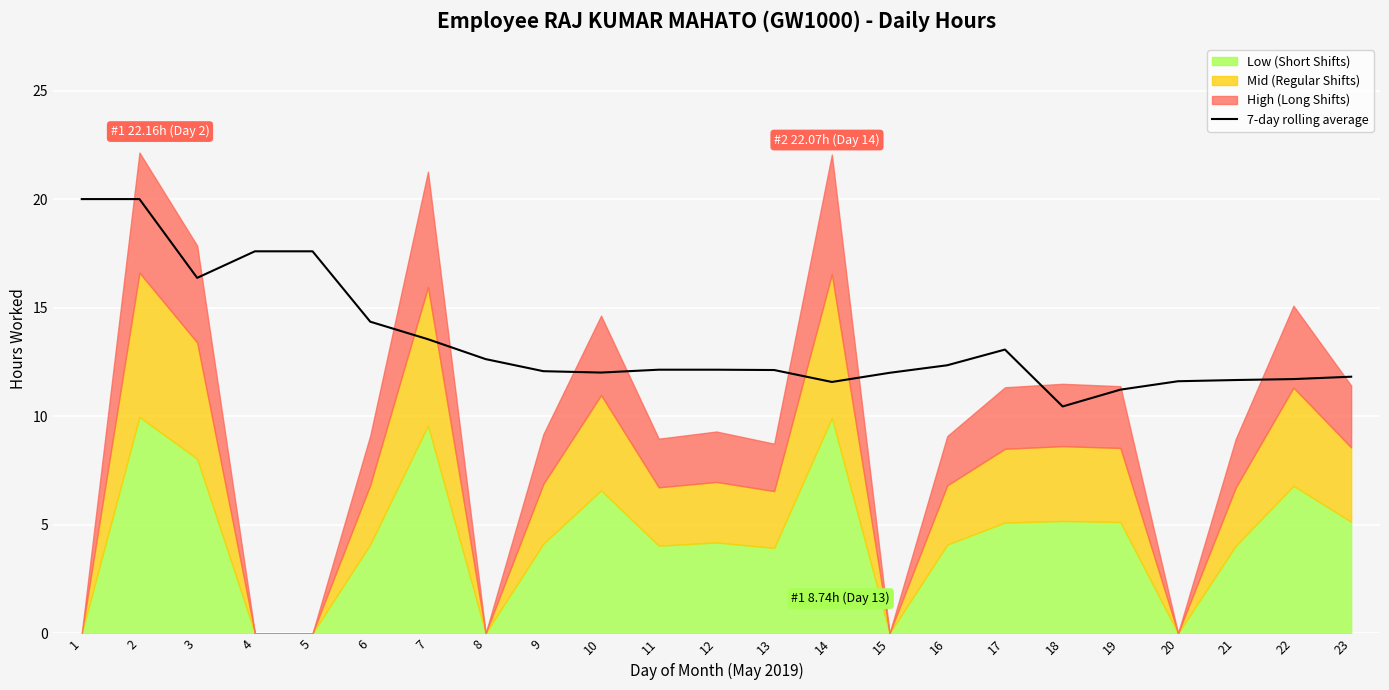

Reading left to right, transcribe all the data shown in this chart.

1=20.0	2=20.0	3=16.4	4=17.6	5=17.6	6=14.4	7=13.6	8=12.6	9=12.1	10=12.0	11=12.2	12=12.2	13=12.1	14=11.6	15=12.0	16=12.4	17=13.1	18=10.5	19=11.2	20=11.6	21=11.7	22=11.7	23=11.8